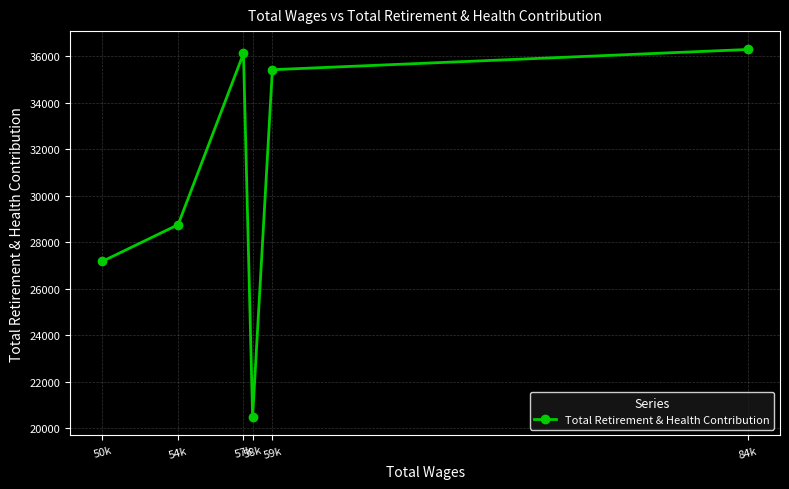

How many lines are shown in the chart?

1